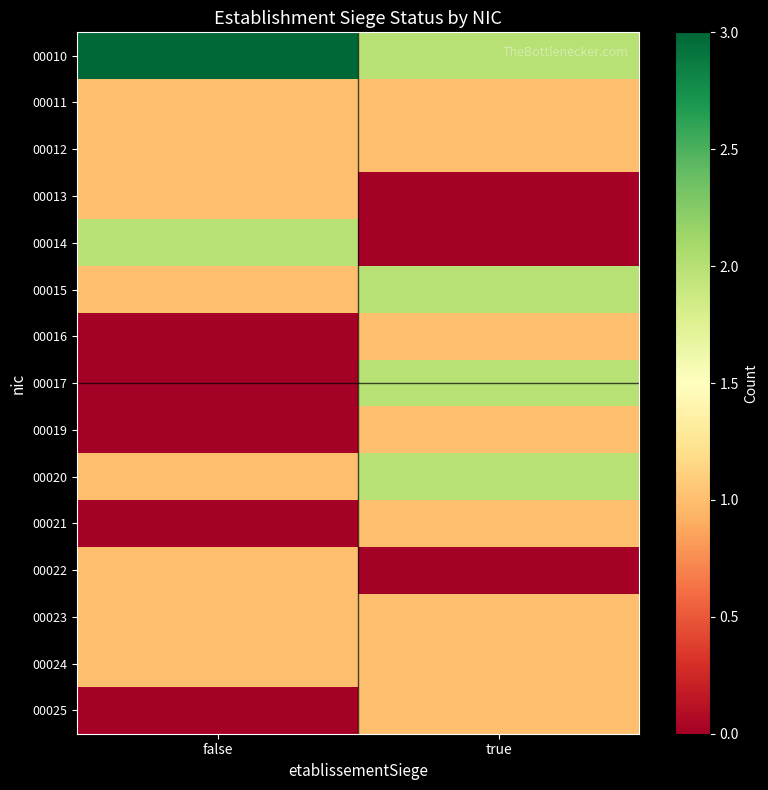

What is the difference between the highest and lowest values at true?

2